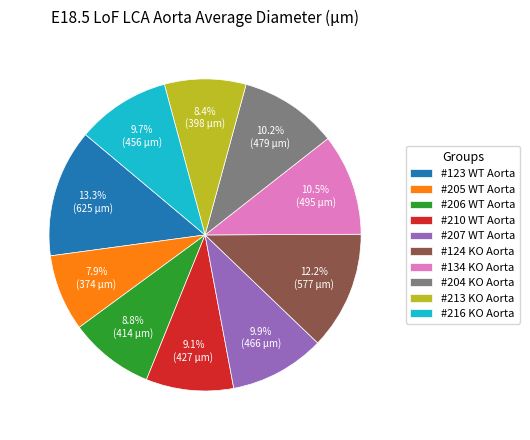

To the nearest percent, what percentage of the pie is #213 KO Aorta?

8%